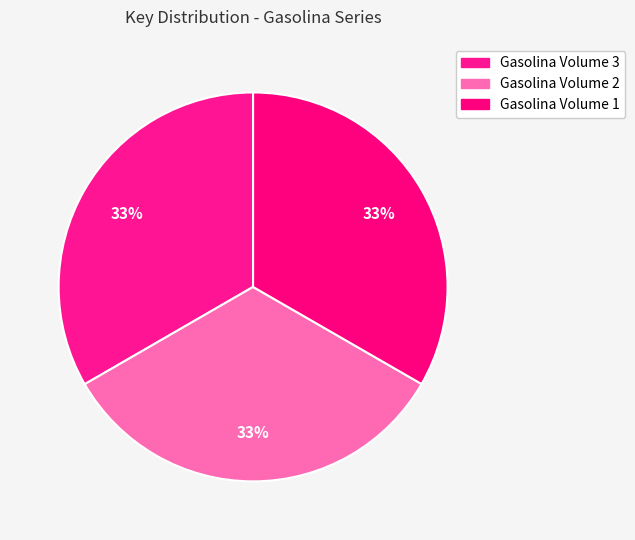

How many slices are in this pie chart?

3